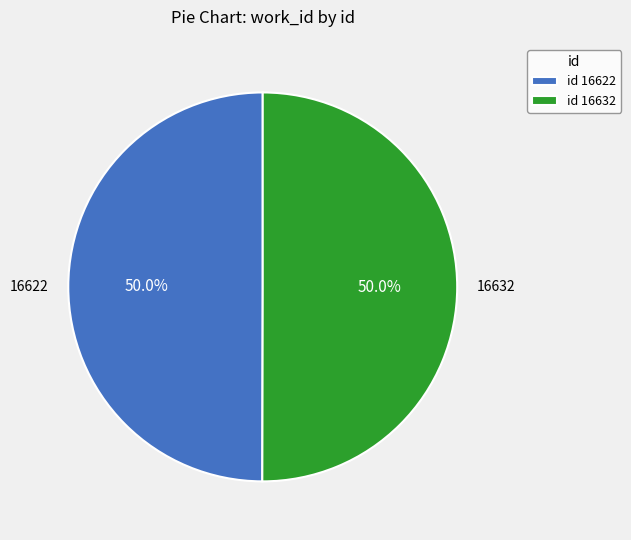

What is the ratio of the value at 16632 to the value at 16622?

1.0